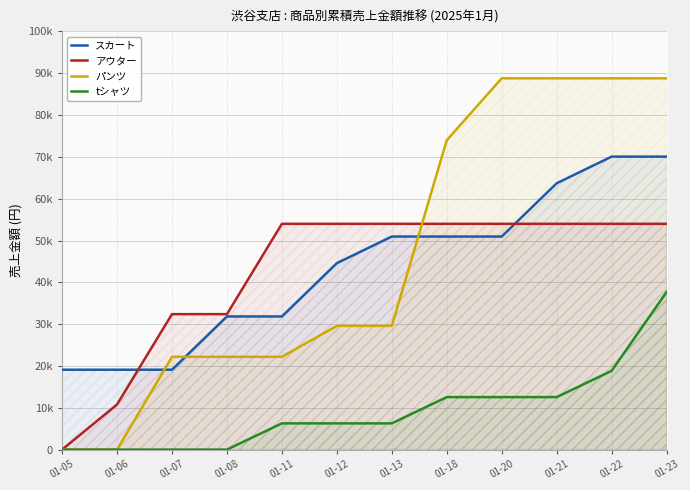

What are all the series names shown in the legend?

スカート, アウター, パンツ, tシャツ